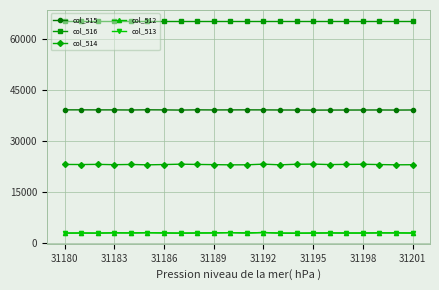

True or false: col_514 has more than 2 points higher than both neighbors.

True